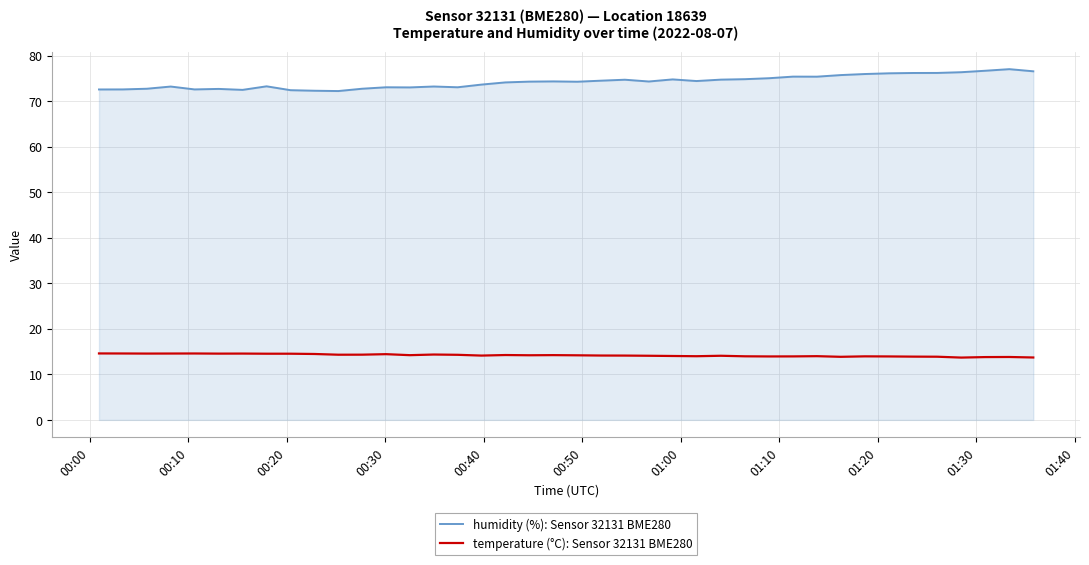

List the series in order of their overall mean, lowest first.

temperature (°C): Sensor 32131 BME280, humidity (%): Sensor 32131 BME280